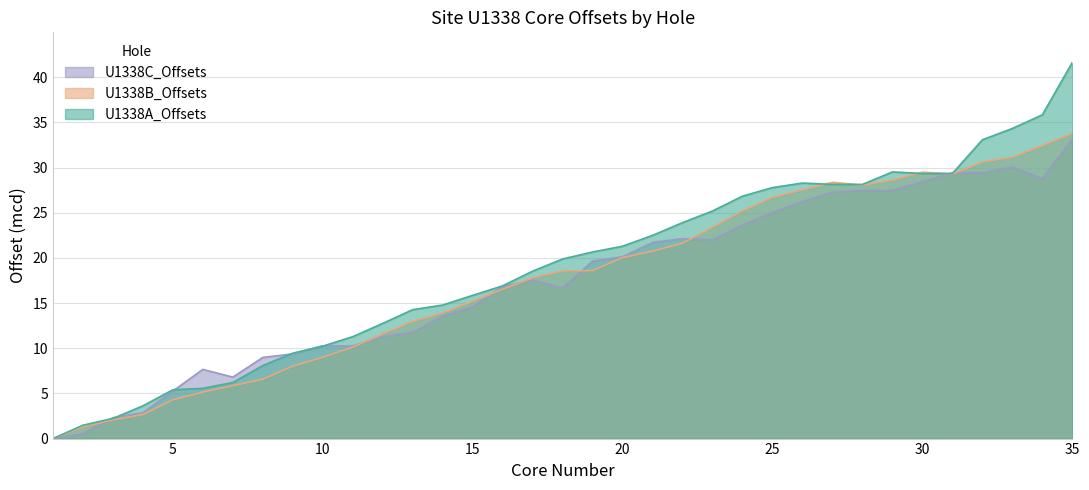

Reading left to right, what are all the values shown in this chart?

U1338A_Offsets: 0.0	1.5	2.2	3.6	5.4	5.6	6.2	8.1	9.4	10.2	11.3	12.8	14.3	14.8	15.8	16.9	18.5	19.9	20.6	21.3	22.5	23.9	25.2	26.8	27.8	28.3	28.1	28.1	29.5	29.3	29.3	33.1	34.3	35.8	41.6
U1338B_Offsets: 0.0	1.3	2.1	2.7	4.3	5.1	5.9	6.6	8.0	9.0	10.1	11.6	13.0	13.9	15.2	16.5	17.8	18.6	18.6	20.0	20.8	21.6	23.4	25.2	26.7	27.5	28.4	28.1	28.6	29.5	29.3	30.6	31.1	32.4	33.8
U1338C_Offsets: 0.0	0.6	2.3	2.9	5.3	7.7	6.8	9.0	9.4	10.3	10.2	11.3	11.8	13.6	14.6	16.8	17.5	16.7	19.6	20.1	21.7	22.1	22.0	23.6	25.0	26.2	27.3	27.5	27.5	28.4	29.4	29.4	30.0	28.8	33.1